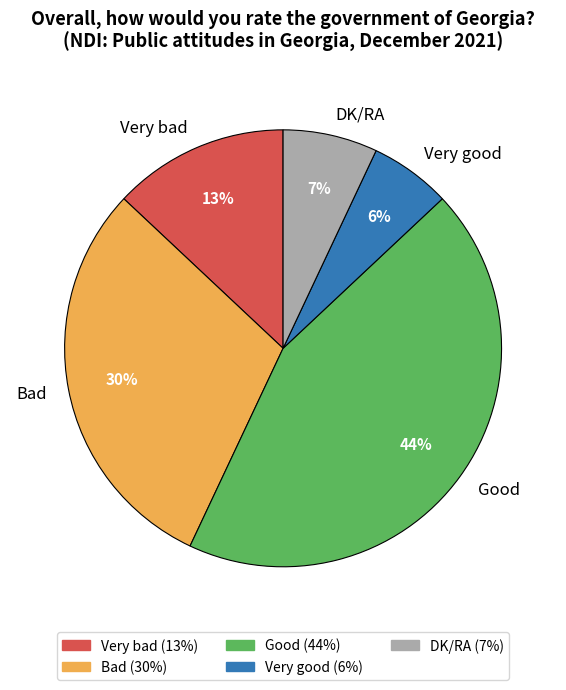

Between Very bad and Good, which is larger?

Good